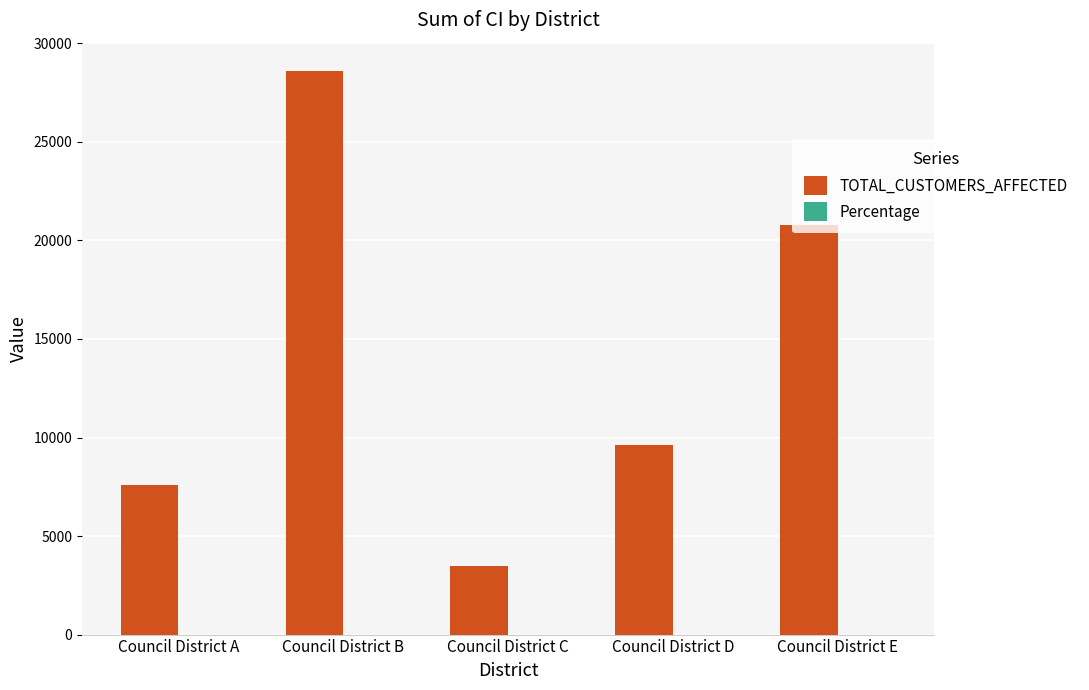

What is the highest value of the TOTAL_CUSTOMERS_AFFECTED series?

28607.0